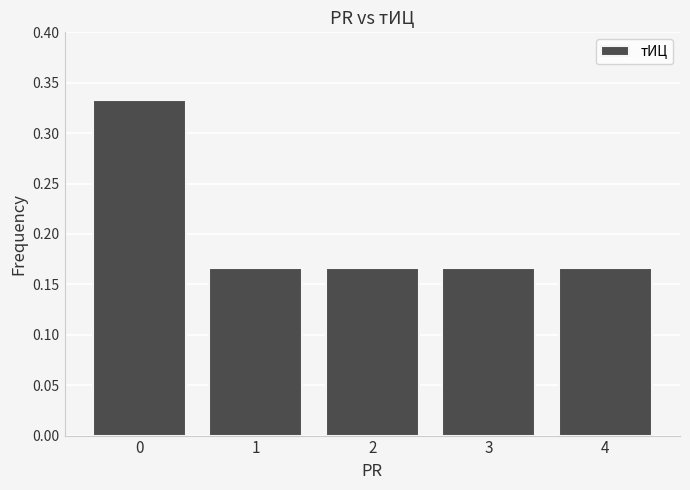

How many values are between 0 and 1?

5